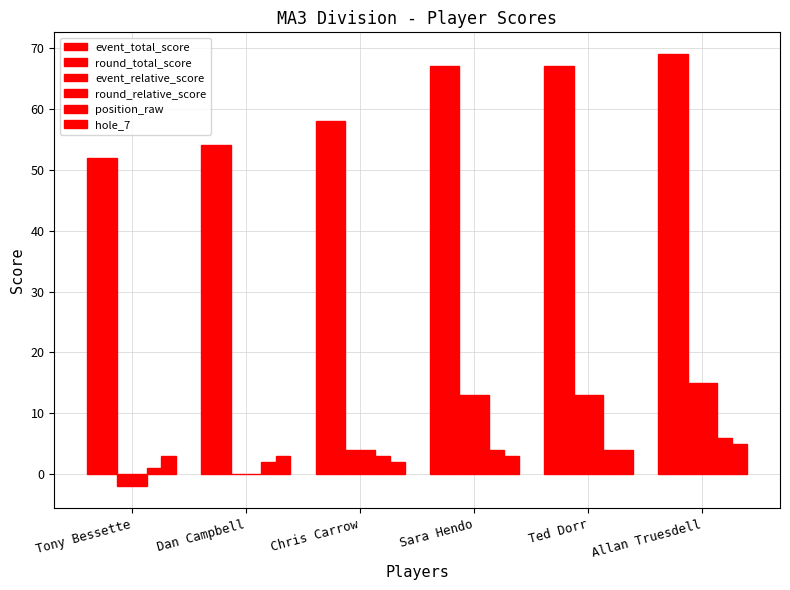

What is the lowest value of the event_relative_score series?

-2